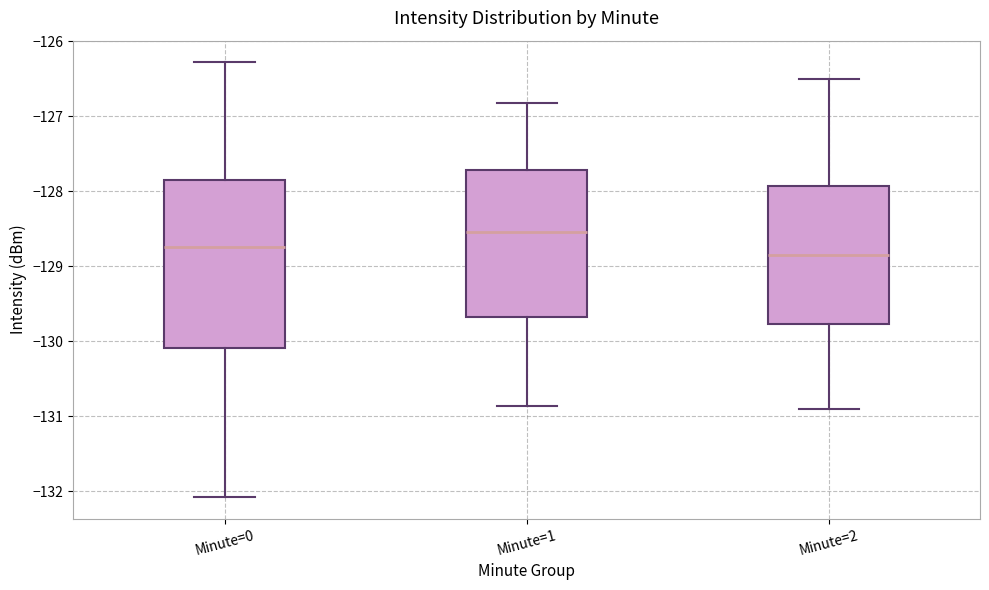

Which box is the tallest, from its lower edge to its upper edge?

Minute=0